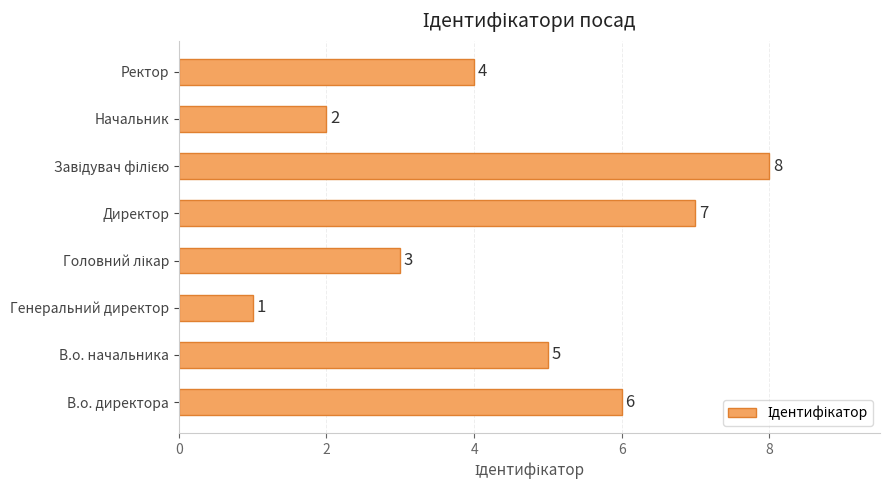

What value does the data have at Ректор?

4